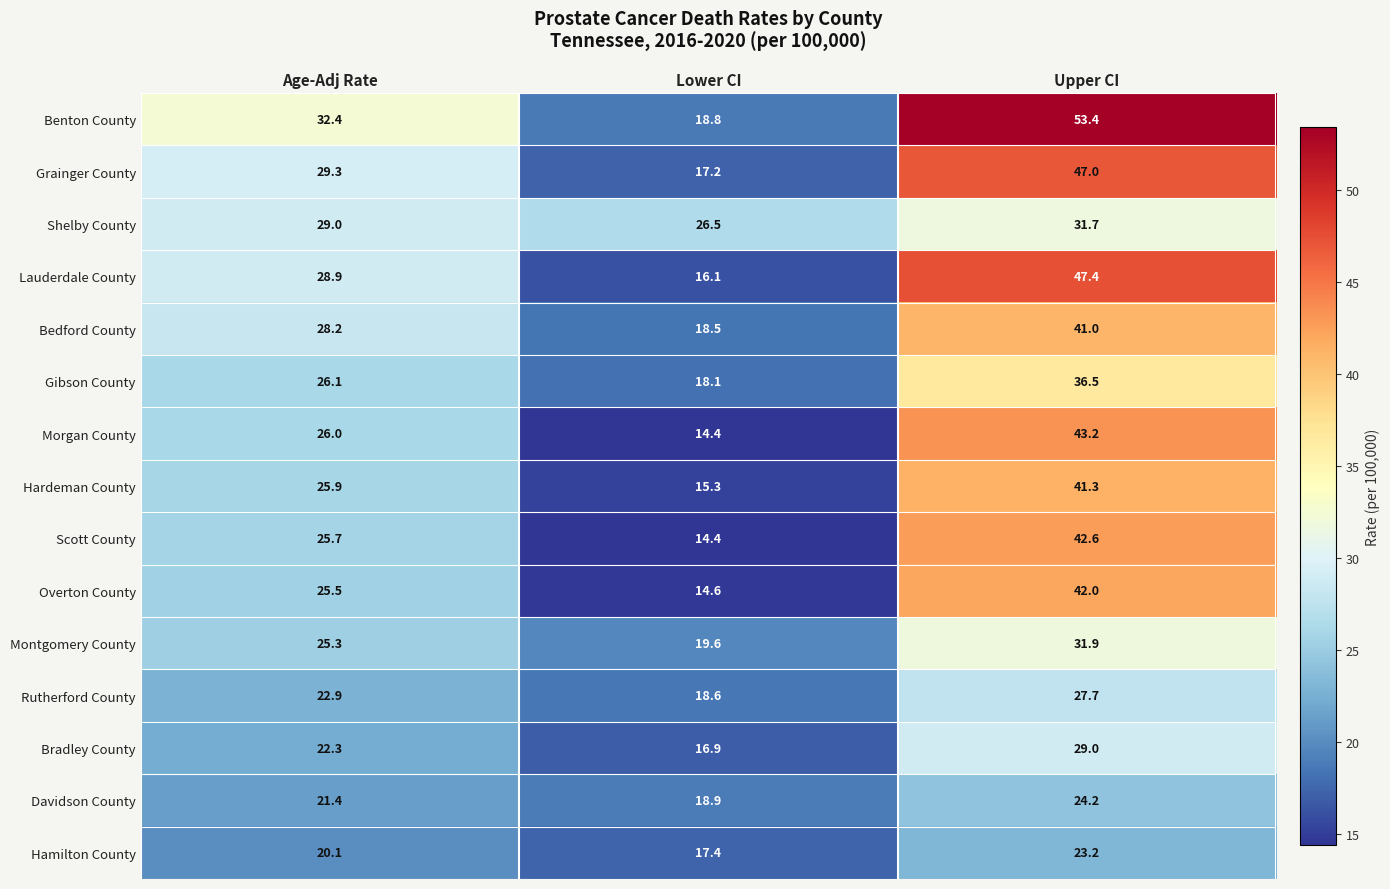

True or false: Scott County has a value of 7.0 at Lower CI.

False